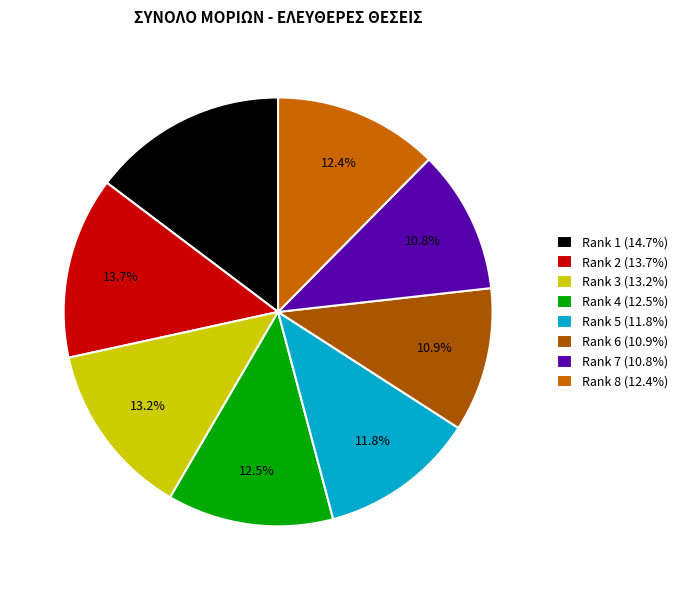

What is the largest slice in the pie chart?

Rank 1 (14.7%)